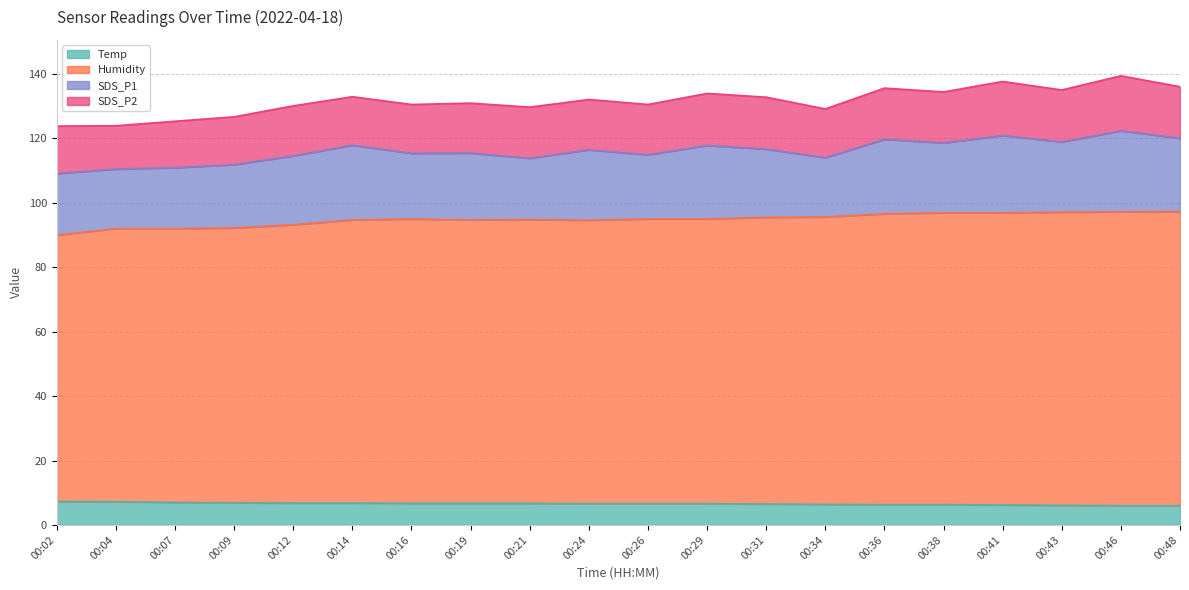

True or false: Temp and Humidity intersect in this chart.

False